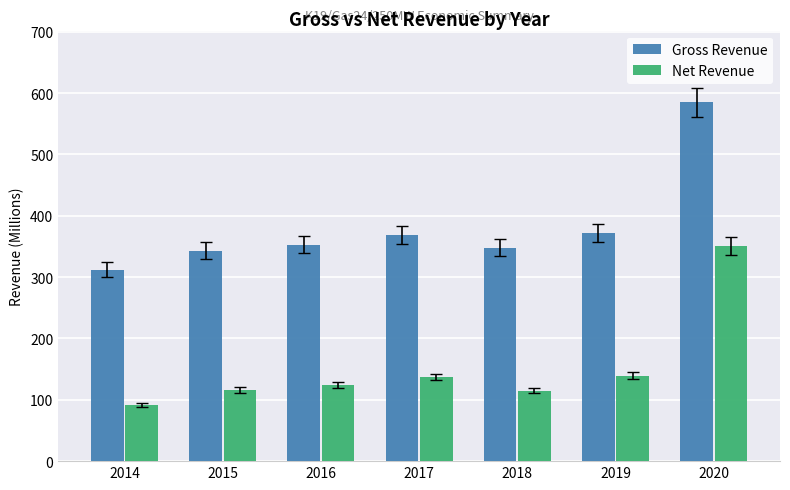

At which category is the sum across all series the highest?

2020